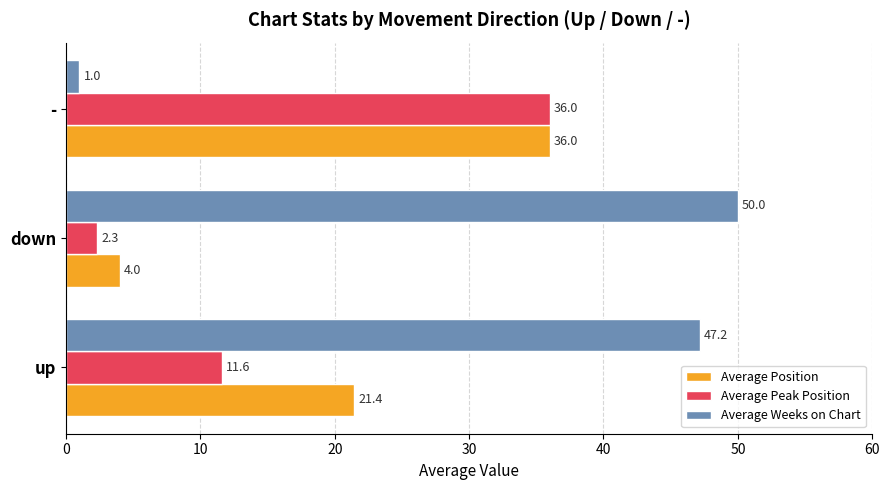

The Average Peak Position series shows 11.6 at up. True or false?

True